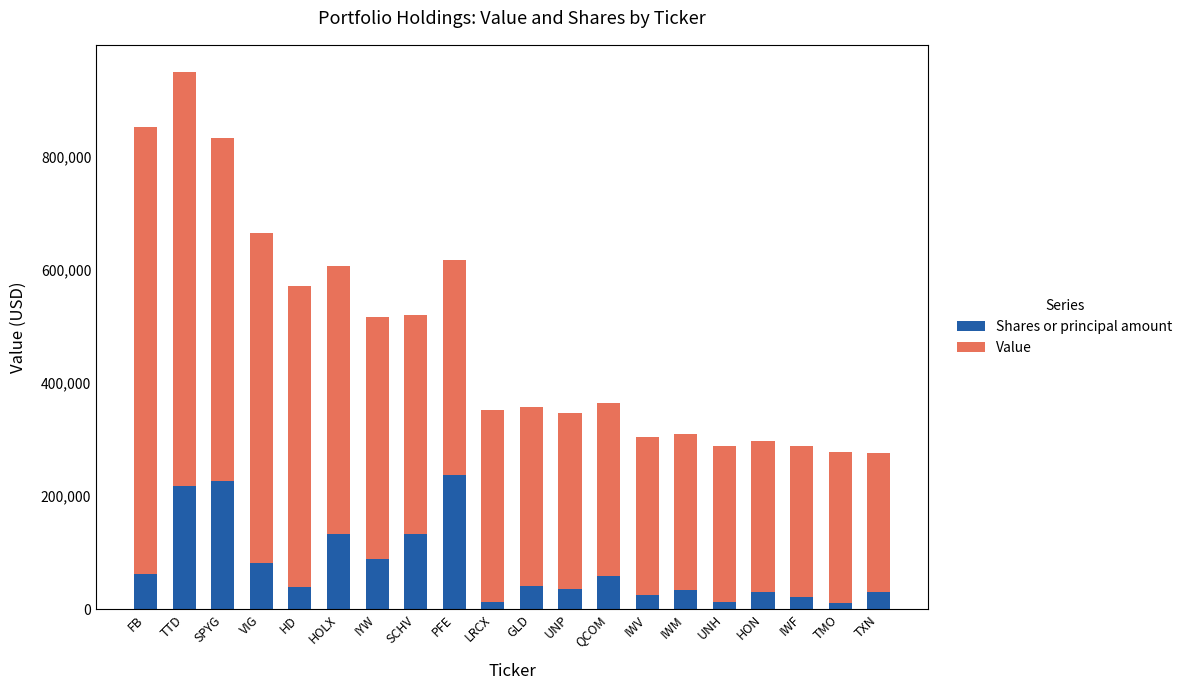

Read the Shares or principal amount value at SPYG.

227051.5